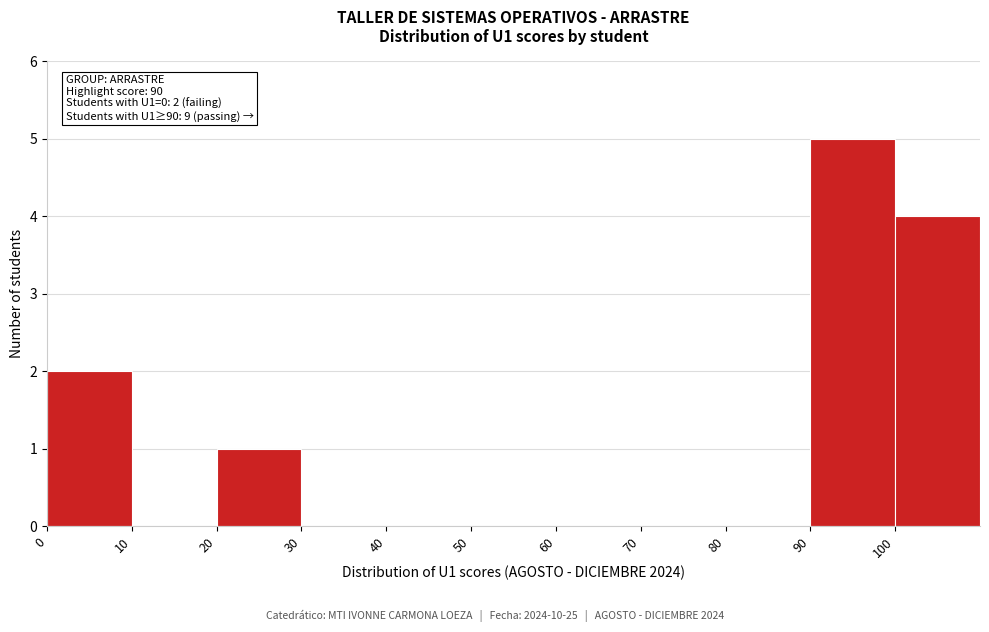

Over which range of the x-axis is the bar tallest?

90 to 100